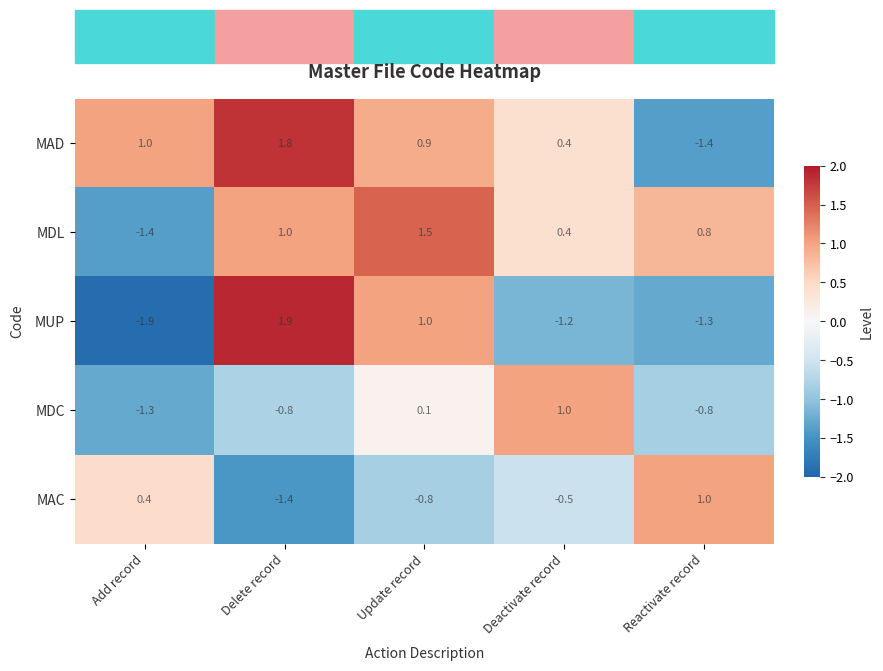

At which category is the sum across all series the highest?

Update record